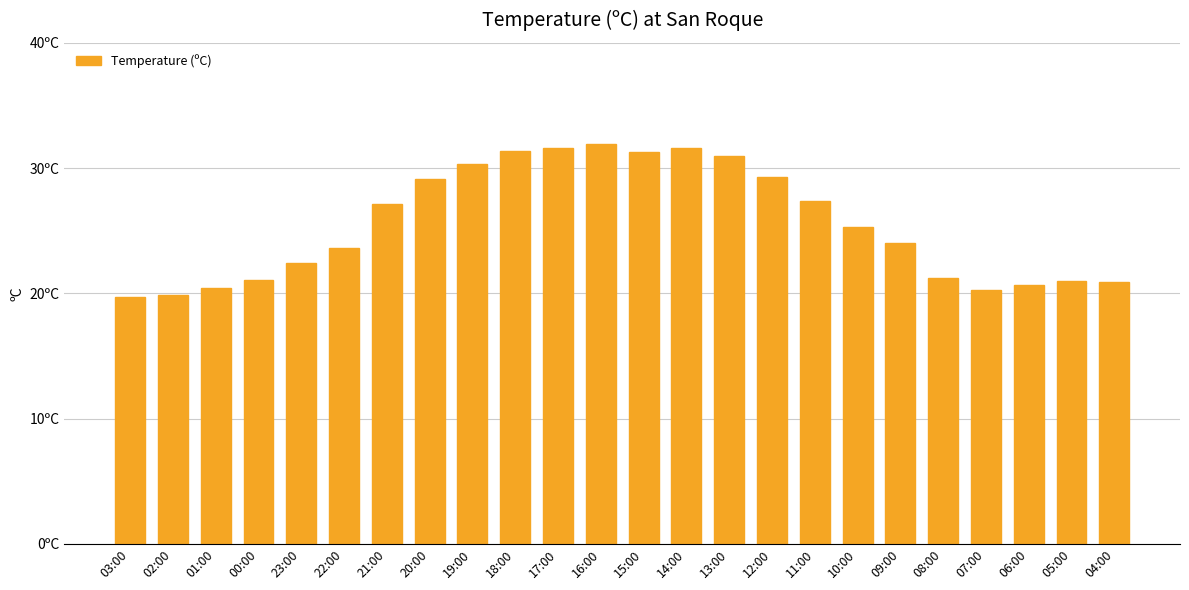

Are the bars horizontal?

No